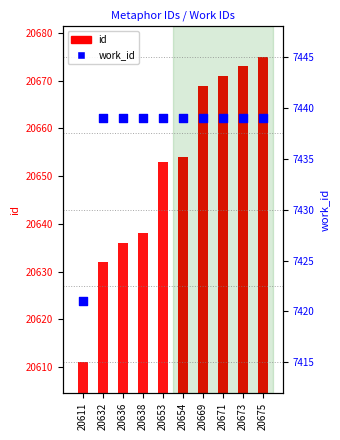

Which series has the widest spread of Y values?

id